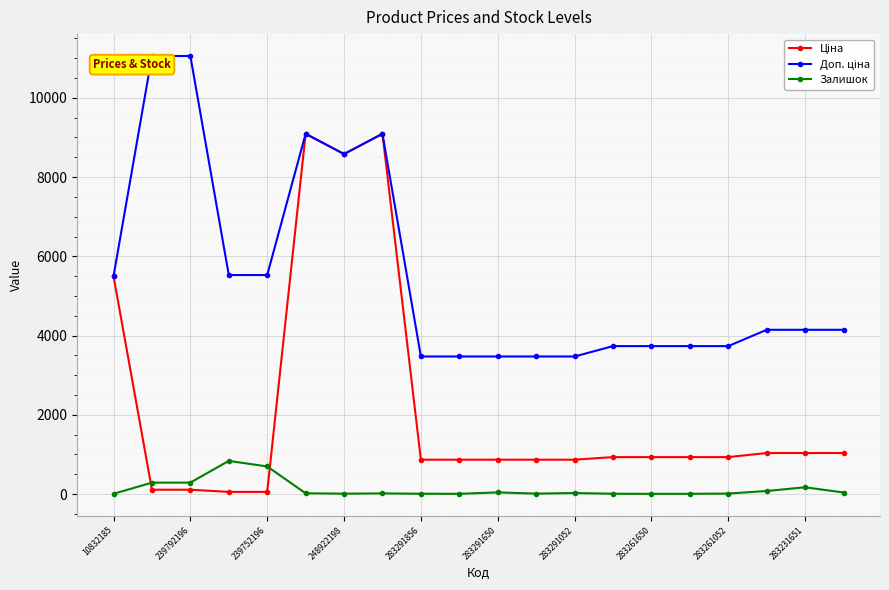

At how many categories does at least one series exceed 4024?

11